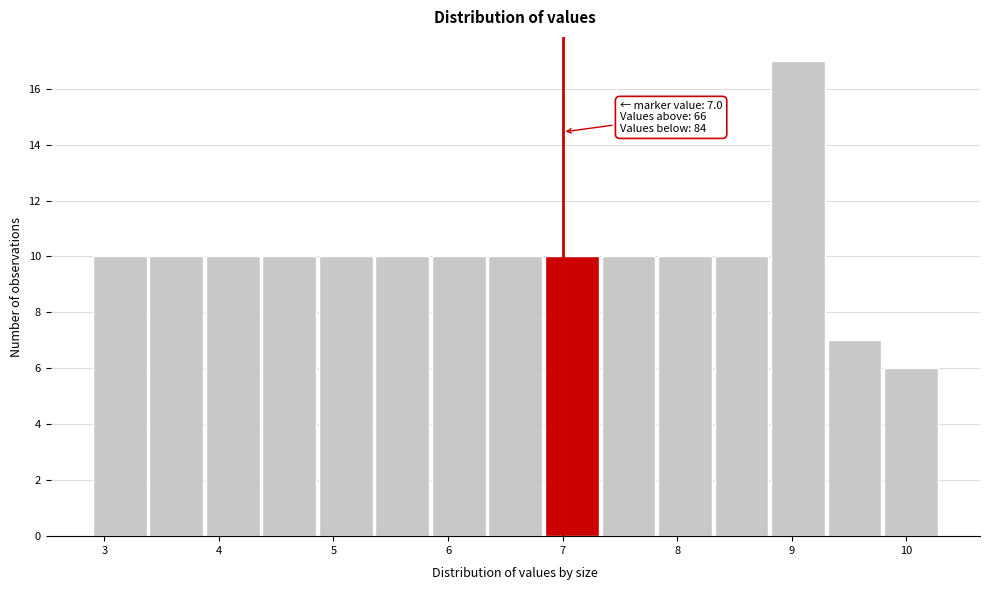

Over which range of the x-axis is the bar tallest?

8.8 to 9.3